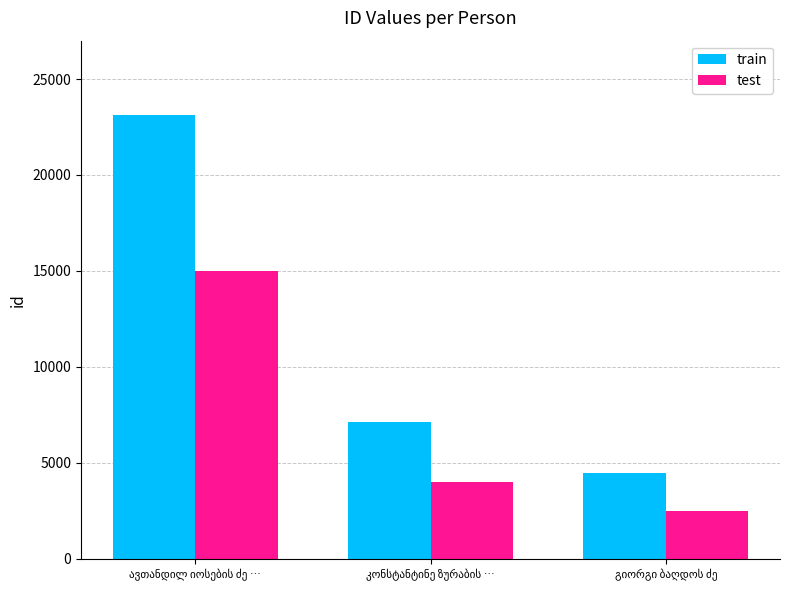

Rank the series by their average value, from highest to lowest.

train, test